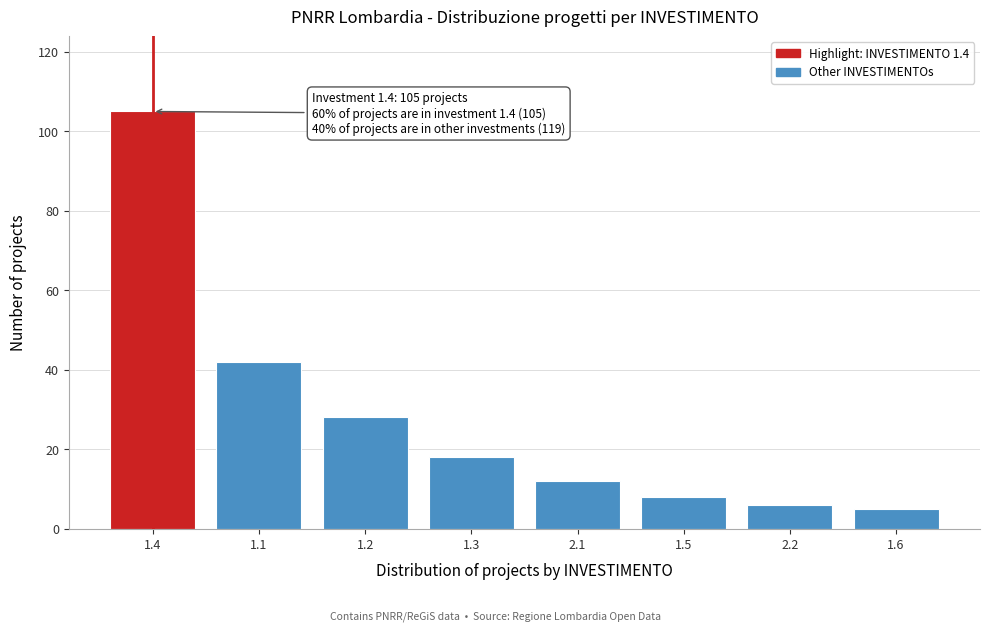

Reading left to right, list all the values displayed in this chart.

1.4=105	1.1=42	1.2=28	1.3=18	2.1=12	1.5=8	2.2=6	1.6=5